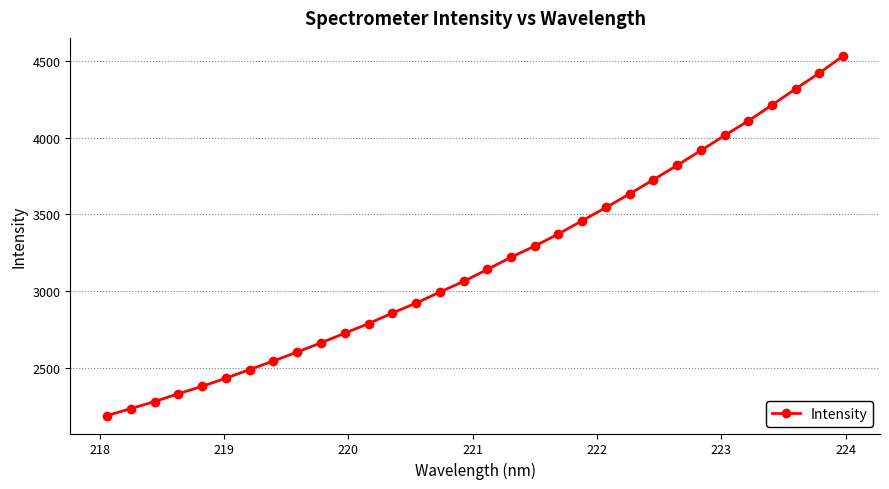

How many values are below 3140?

16